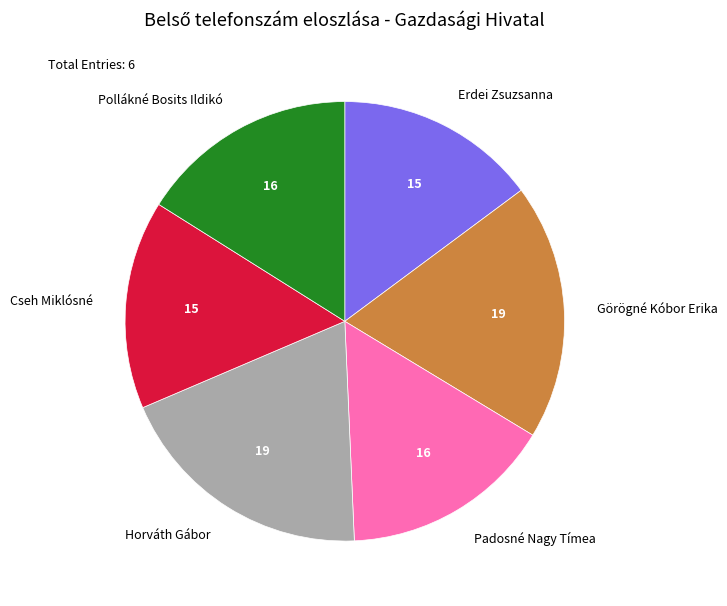

Is the sum of Padosné Nagy Tímea and Erdei Zsuzsanna greater than half?

No